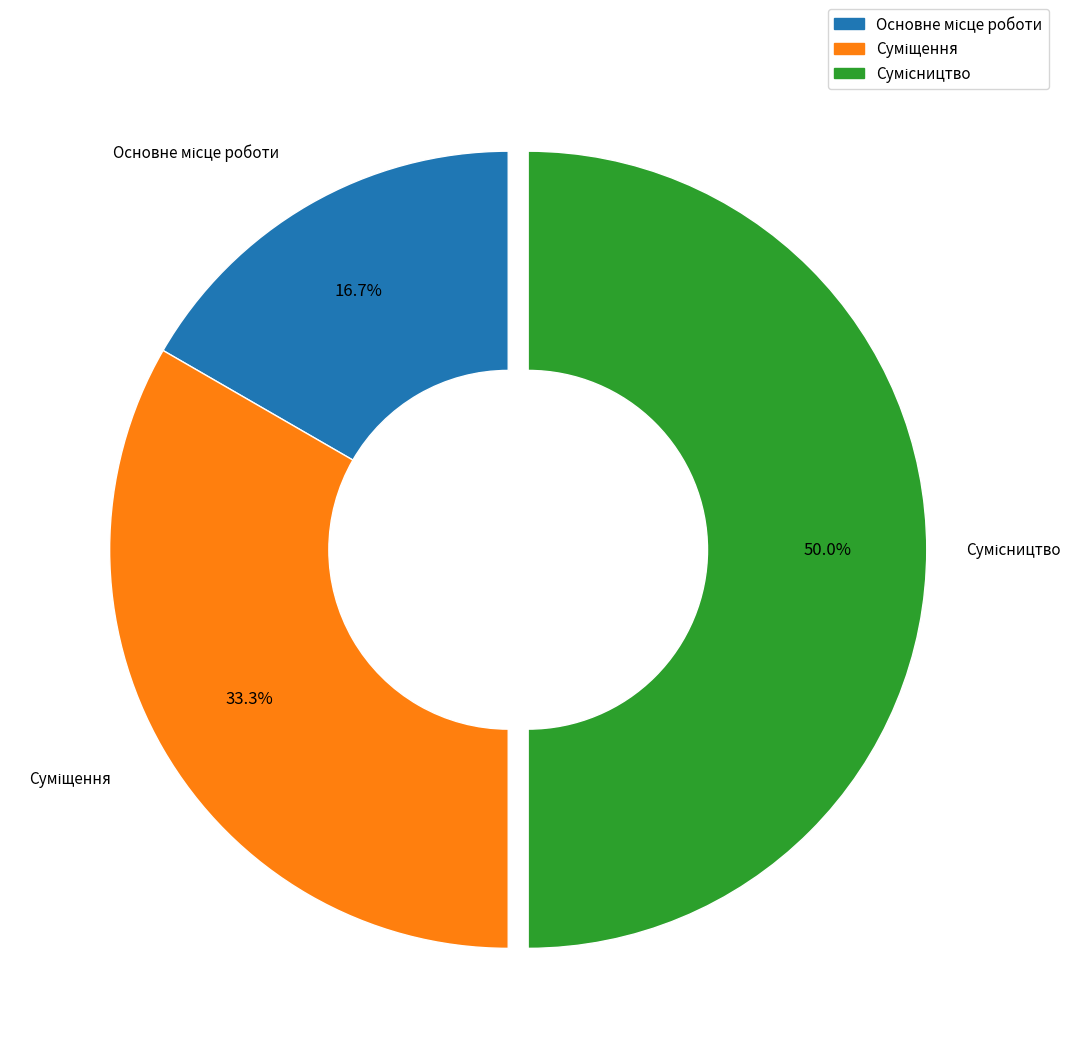

To the nearest percent, what is the difference between the largest and smallest slice percentages?

33%